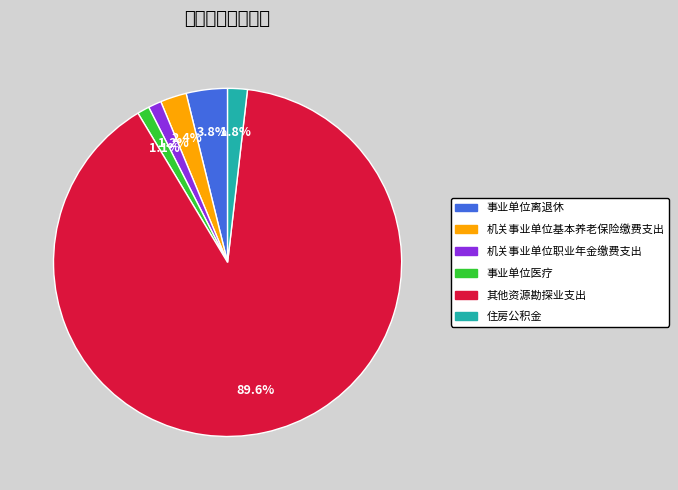

What portion of the pie excludes 机关事业单位职业年金缴费支出?

98.8%